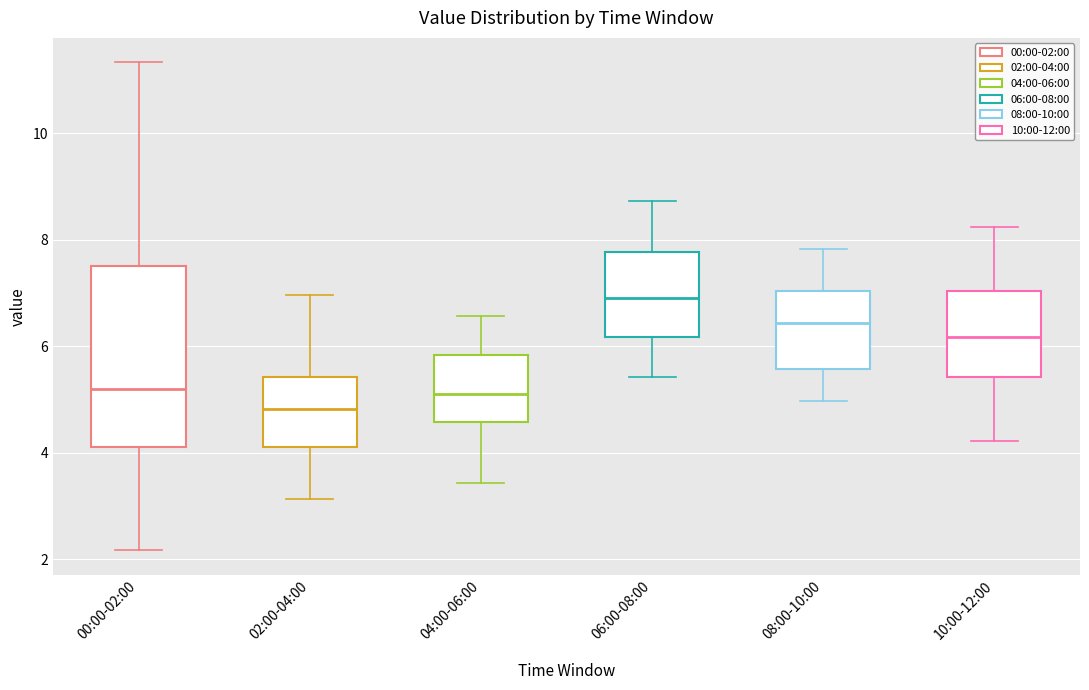

Where does the lower whisker of the box for 10:00-12:00 end on the y-axis? The values are not printed on the chart, so give them approximately, as read against the axis.

4.2